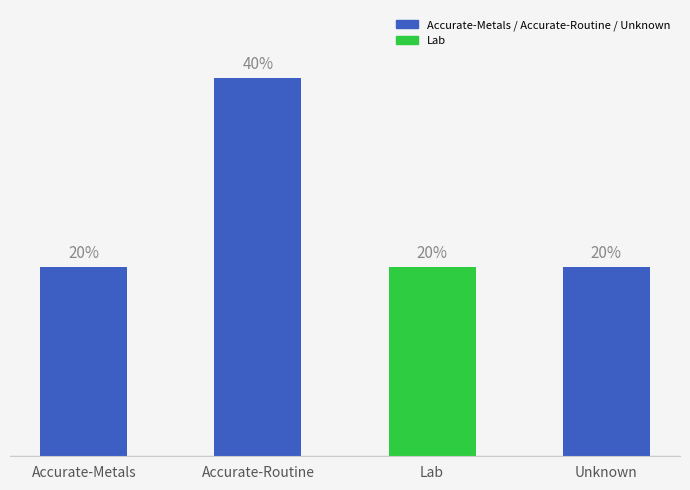

Does the chart contain any negative values?

No